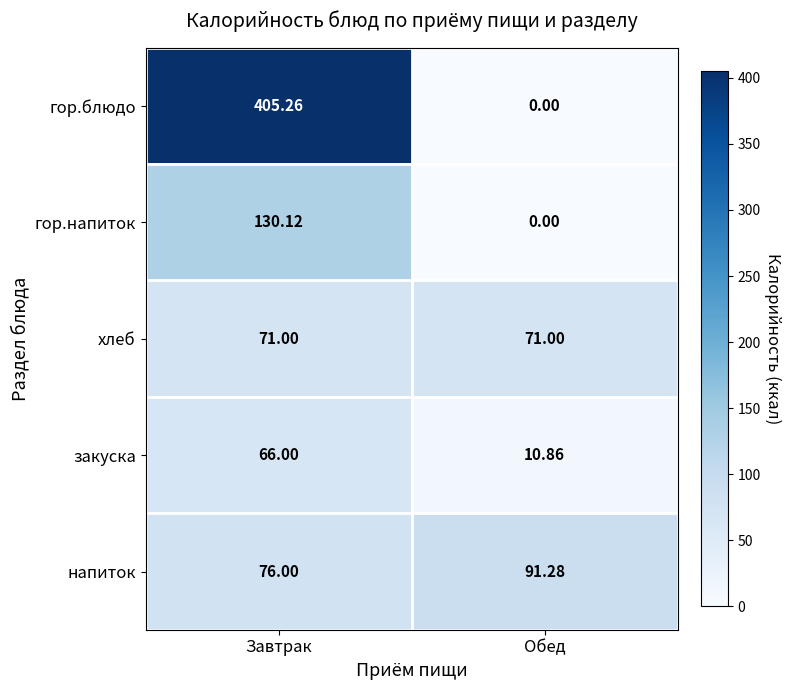

At how many categories does at least one series exceed 6?

2